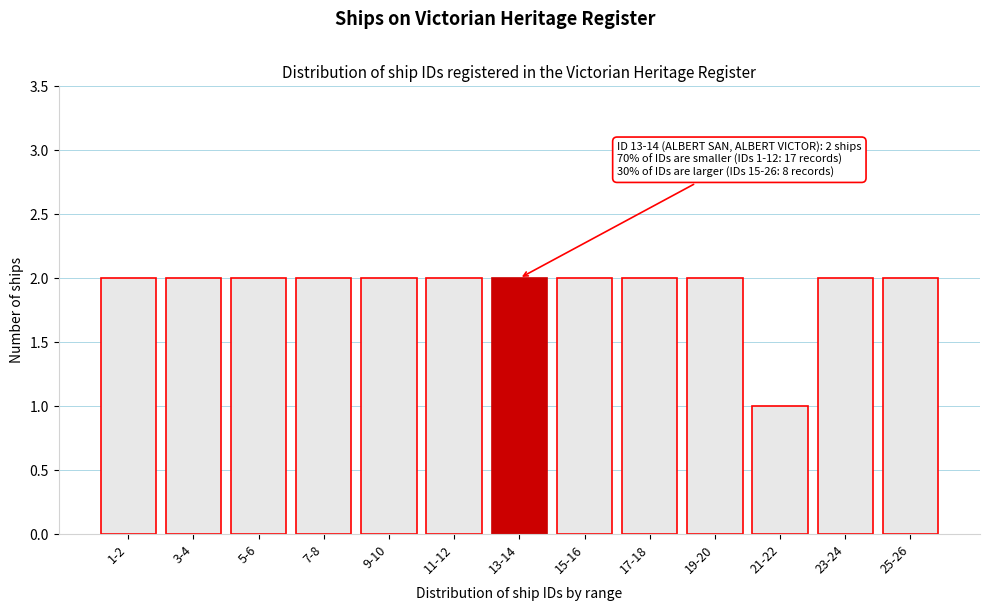

Reading left to right, transcribe all the data shown in this chart.

2	2	2	2	2	2	2	2	2	2	1	2	2